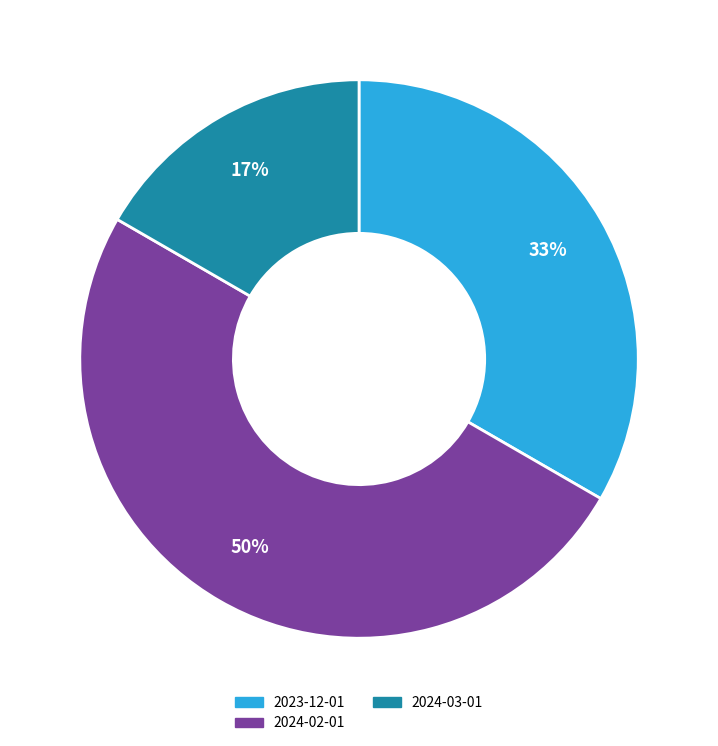

To the nearest percent, what is the average slice percentage?

33%